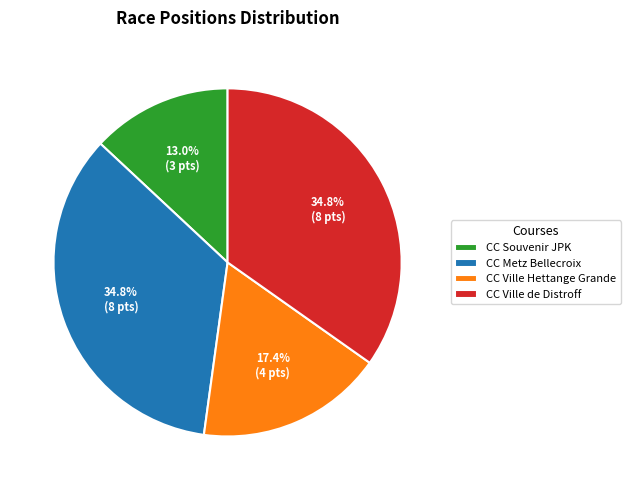

How many slices are in this pie chart?

4